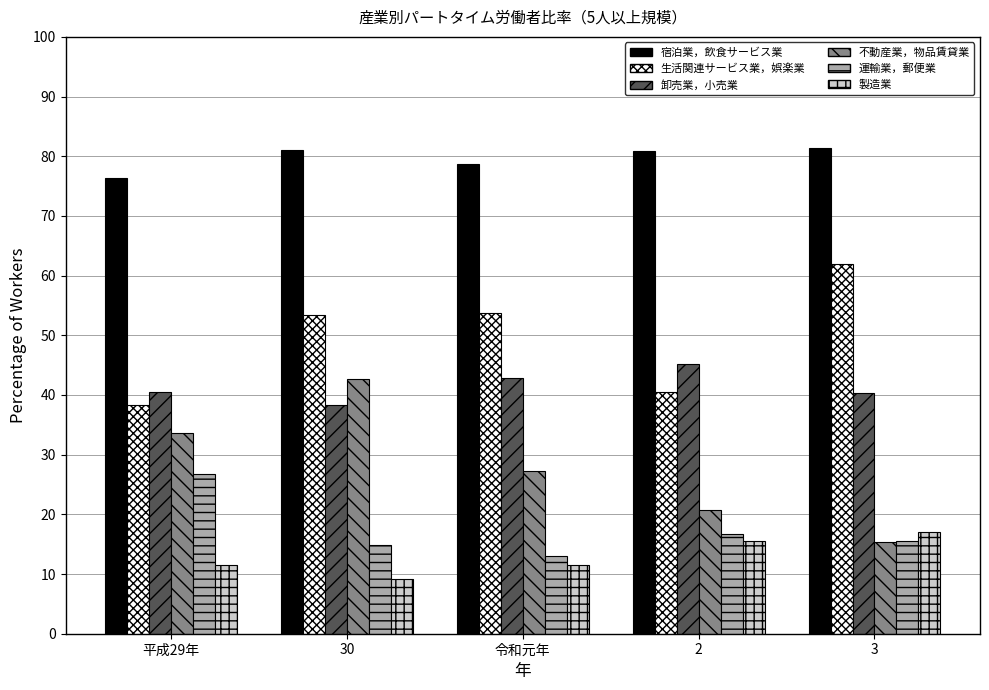

What is the difference between the maximum and minimum values in the 運輸業，郵便業 series?

13.8